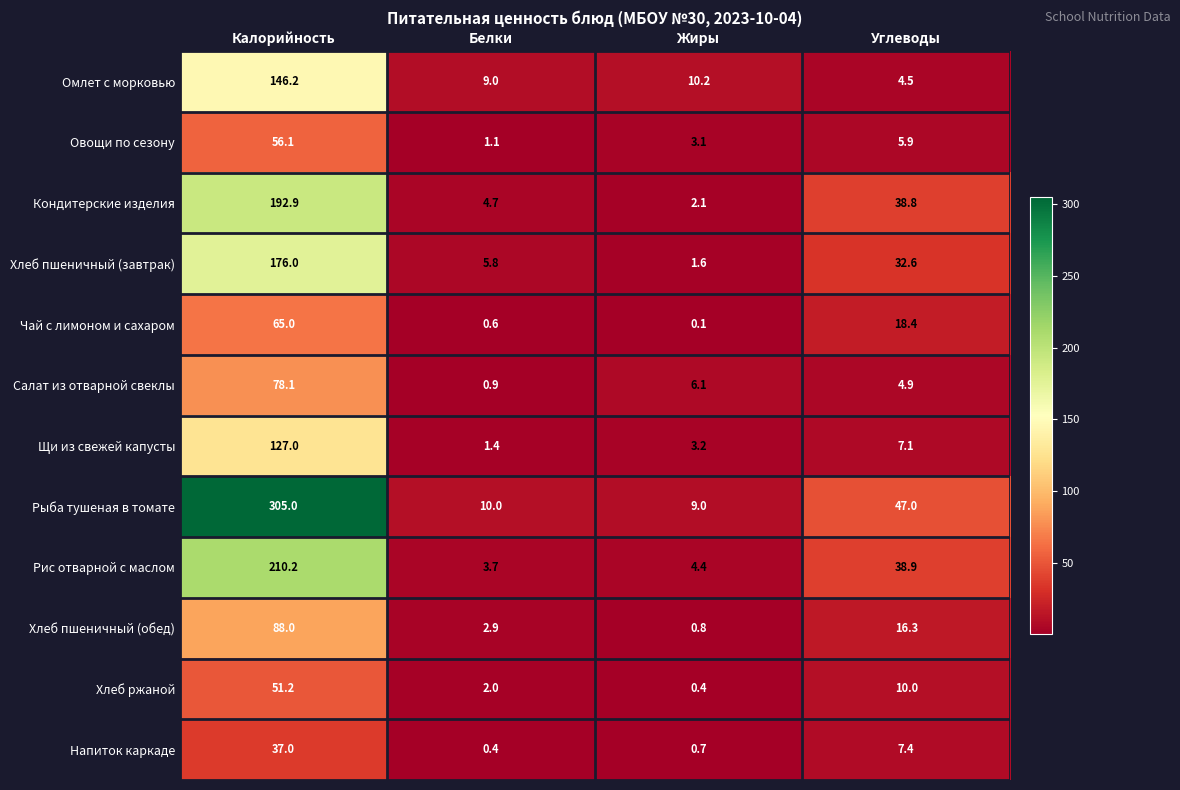

What is the total value across all series at Жиры?

41.7